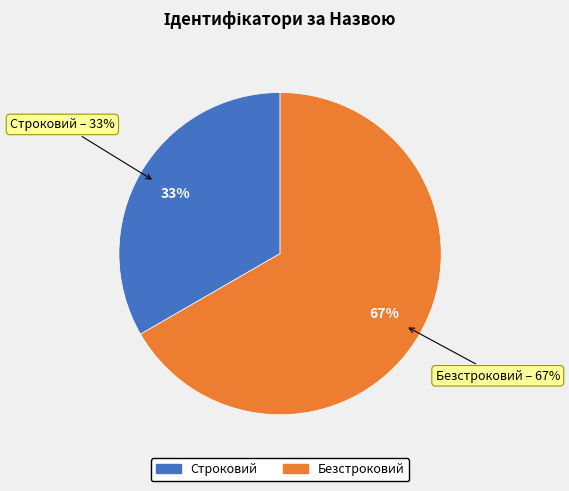

To the nearest percent, what is the difference between the Безстроковий and Строковий slice percentages?

33%